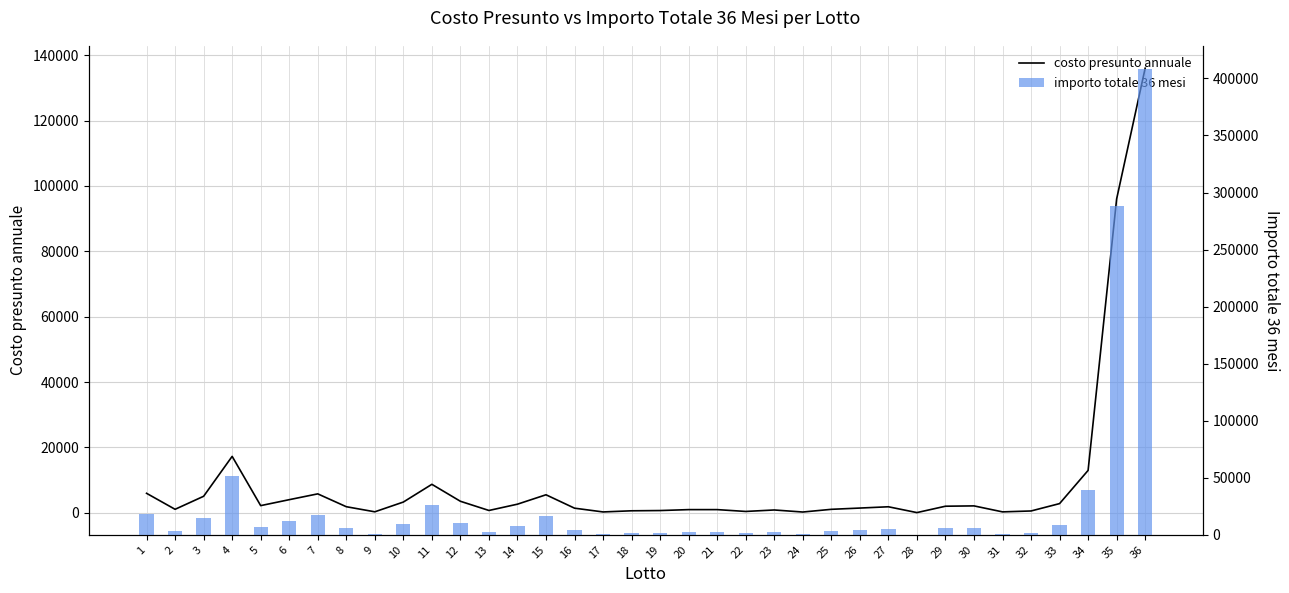

How many groups of bars are there?

36